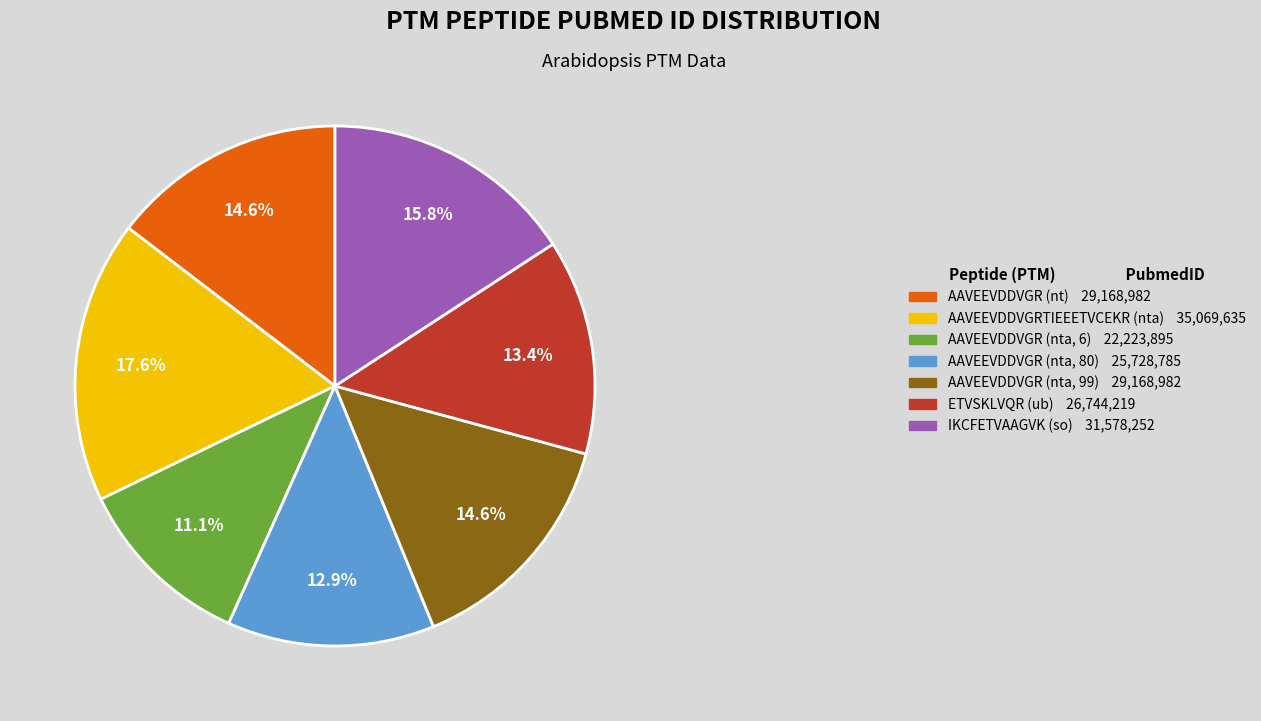

Does AAVEEVDDVGR (nta, 99) represent more than half of the total?

No